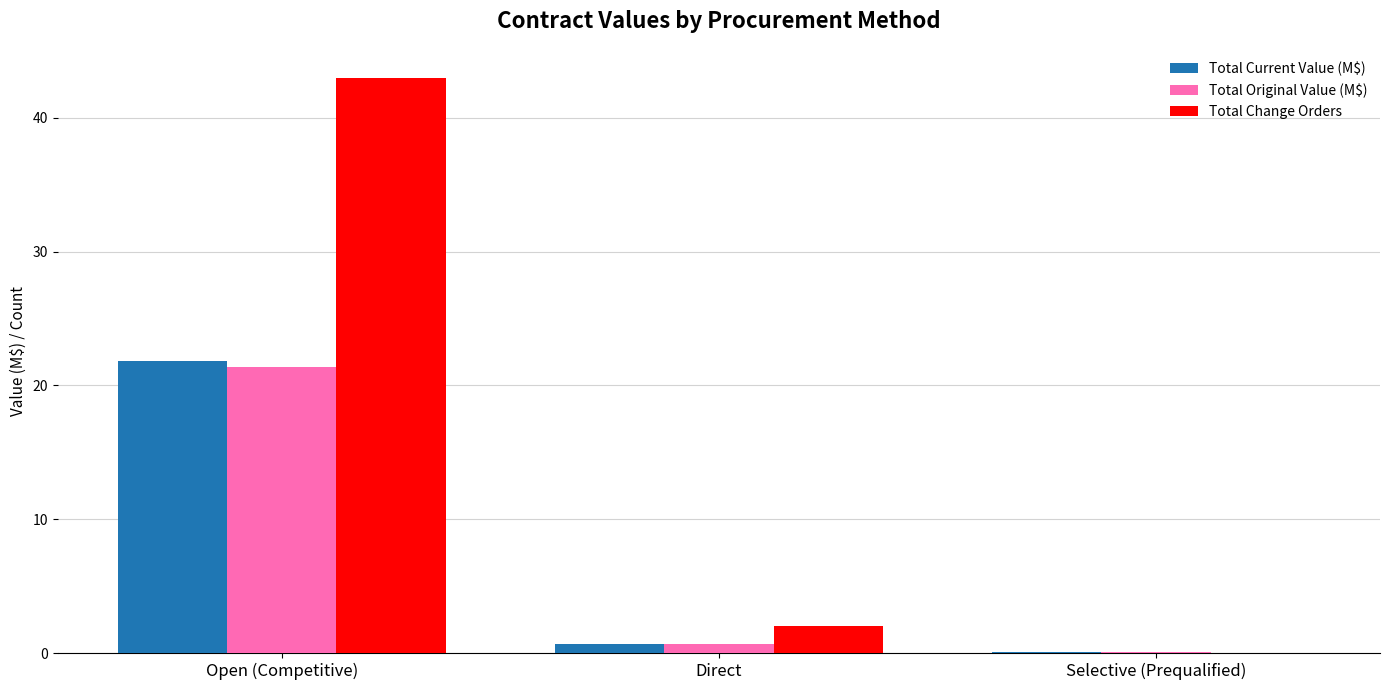

Which series has the largest total across all categories?

Total Change Orders